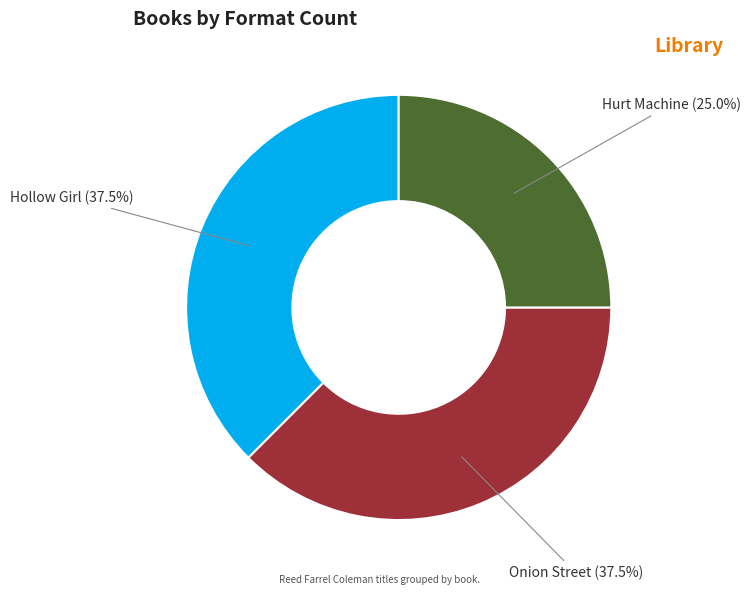

Is there a majority slice in this chart?

No